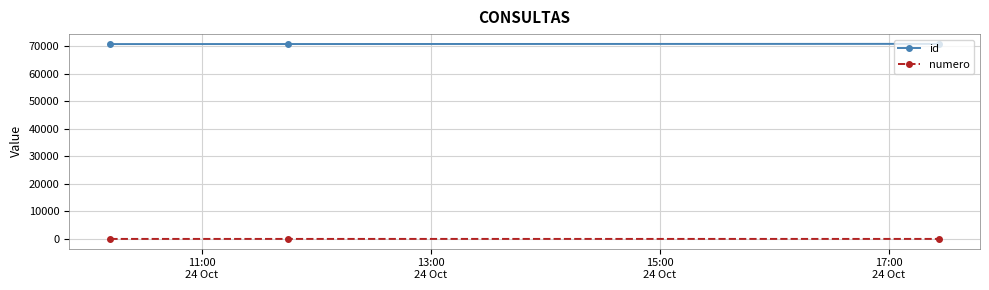

Does the chart display data point markers on the line(s)?

Yes